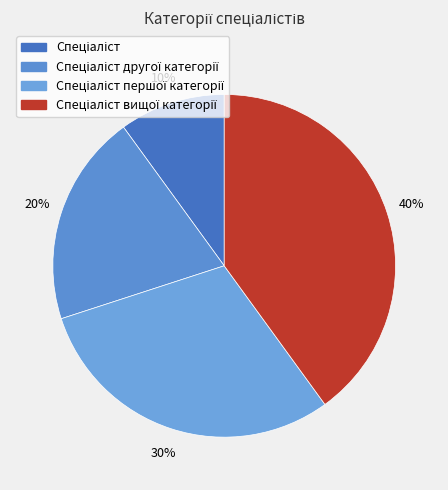

How many slices are in this pie chart?

4